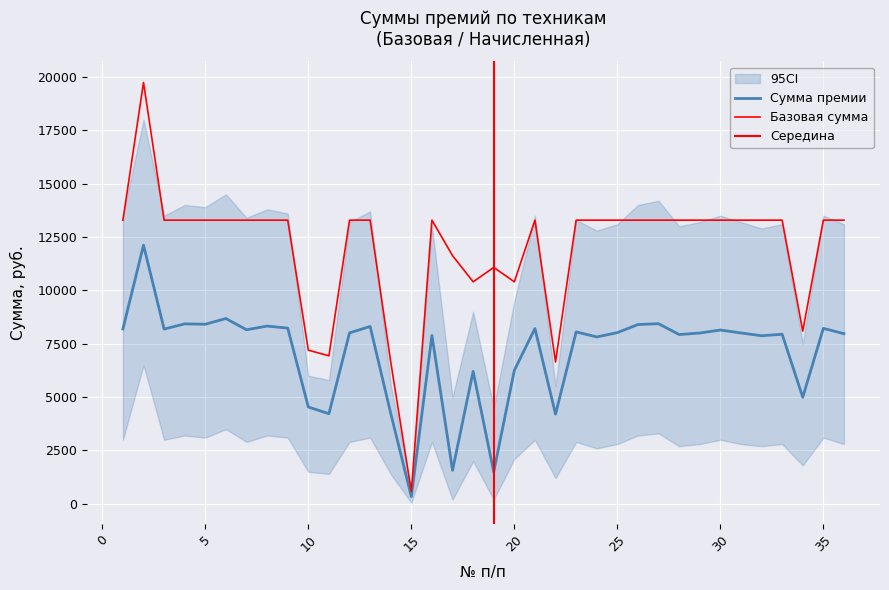

Reading left to right, what are all the values shown in this chart?

Сумма премии: 8193.8	12116.7	8186.7	8430.4	8413.5	8681.1	8153.9	8327.1	8230.5	4535.7	4221.2	8006.8	8309.9	4239.3	339.2	7885.9	1569.9	6203.8	1495.1	6252.0	8213.3	4201.7	8053.4	7818.1	8019.7	8398.9	8439.2	7930.6	8001.1	8141.9	8004.6	7874.4	7943.0	4994.3	8220.8	7970.1
Базовая сумма: 13290.1	19740.5	13290.1	13290.1	13290.1	13290.1	13290.1	13290.1	13290.1	7198.8	6934.0	13290.1	13290.1	6645.1	577.8	13290.1	11628.8	10400.9	11075.1	10400.9	13290.1	6645.1	13290.1	13290.1	13290.1	13290.1	13290.1	13290.1	13290.1	13290.1	13290.1	13290.1	13290.1	8089.6	13290.1	13290.1